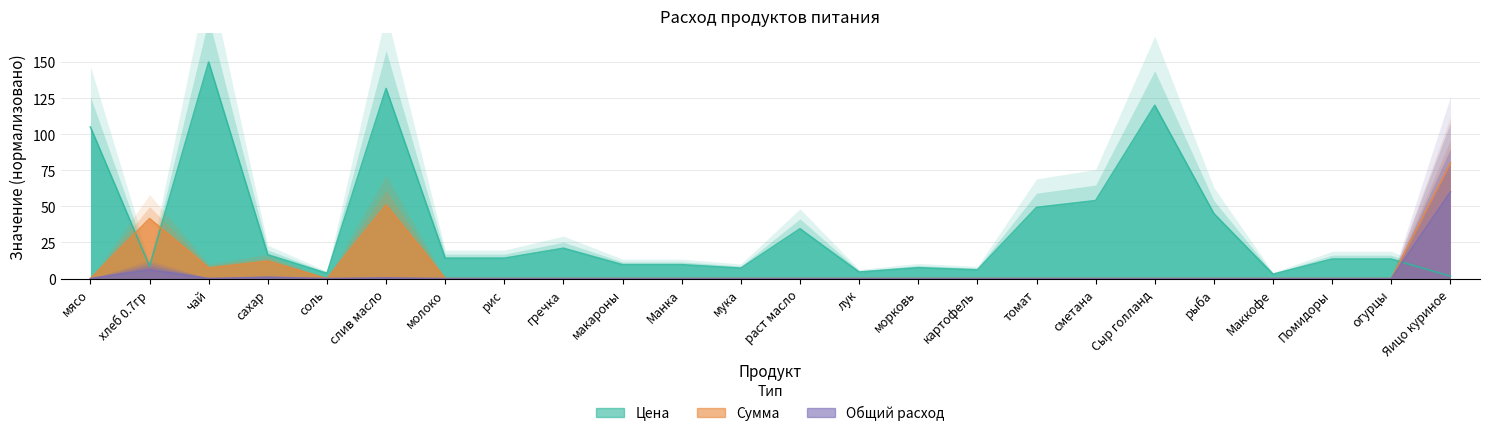

True or false: Сумма has more than 2 points higher than both neighbors.

True